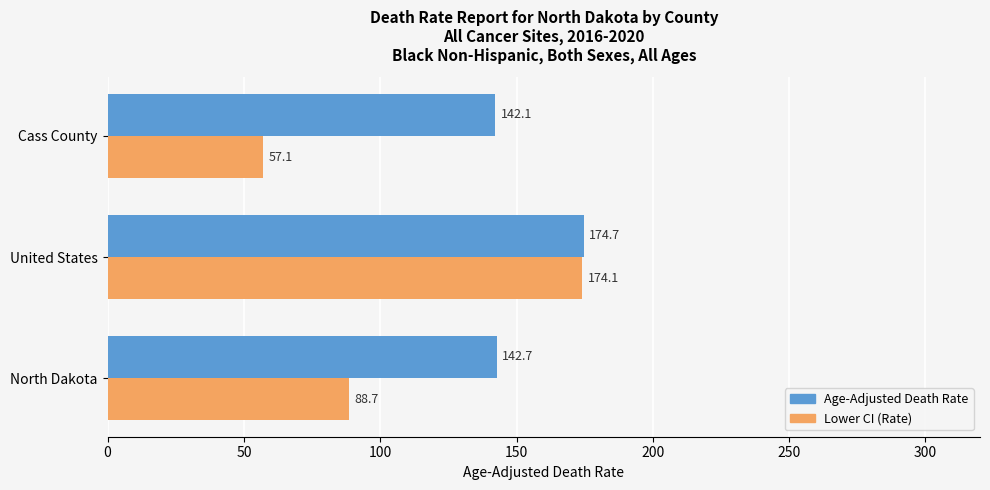

What is the difference between the second highest and minimum values in the Lower CI (Rate) series?

31.6